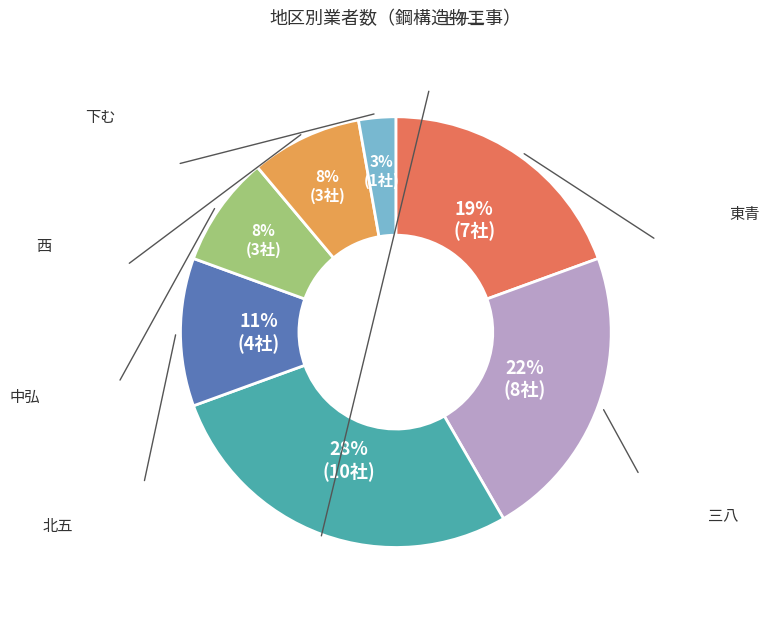

To the nearest percent, what is the average slice percentage?

14%